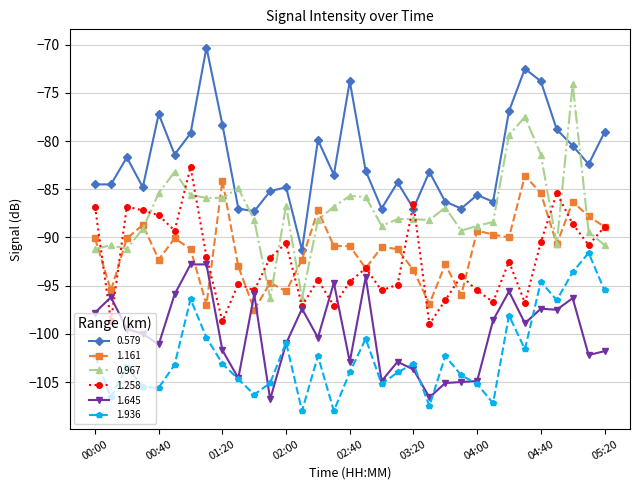

True or false: 1.936 and 0.967 intersect in this chart.

False